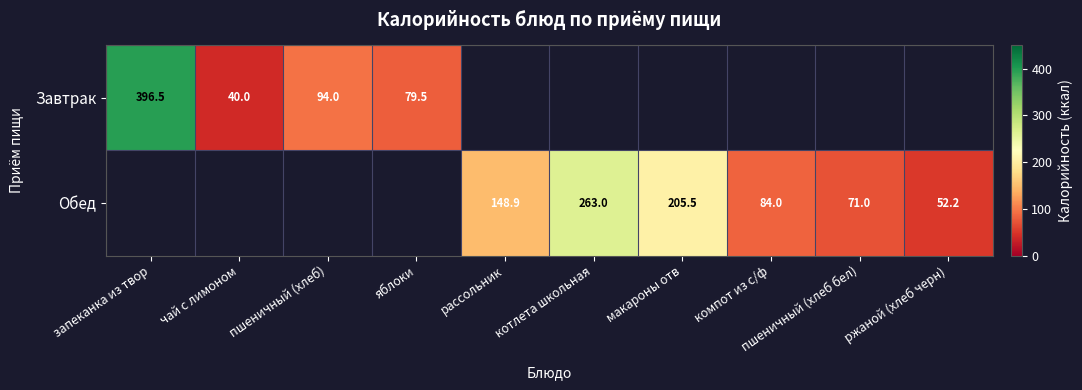

The Обед series shows 196.2 at рассольник. True or false?

False